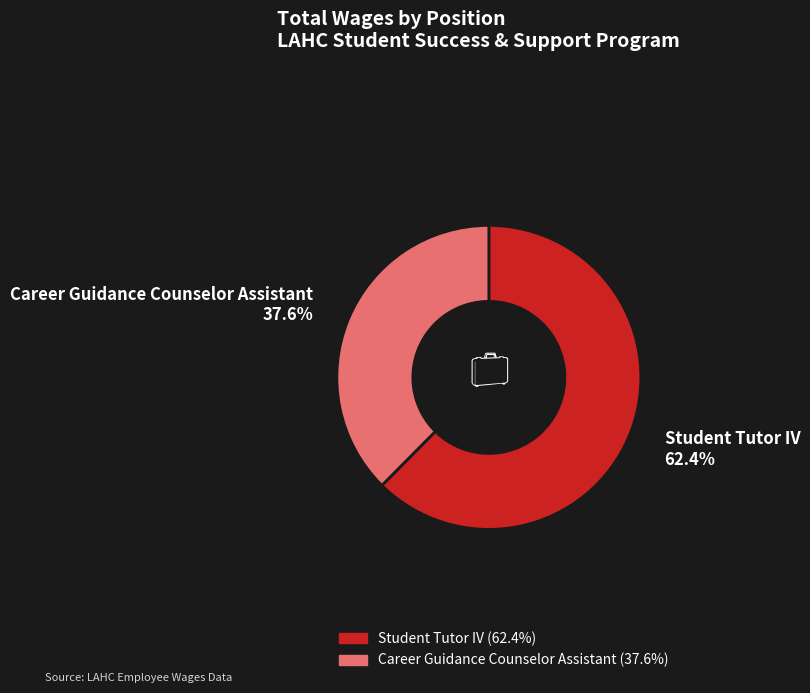

To the nearest percent, what is the difference between the largest and smallest slice percentages?

25%